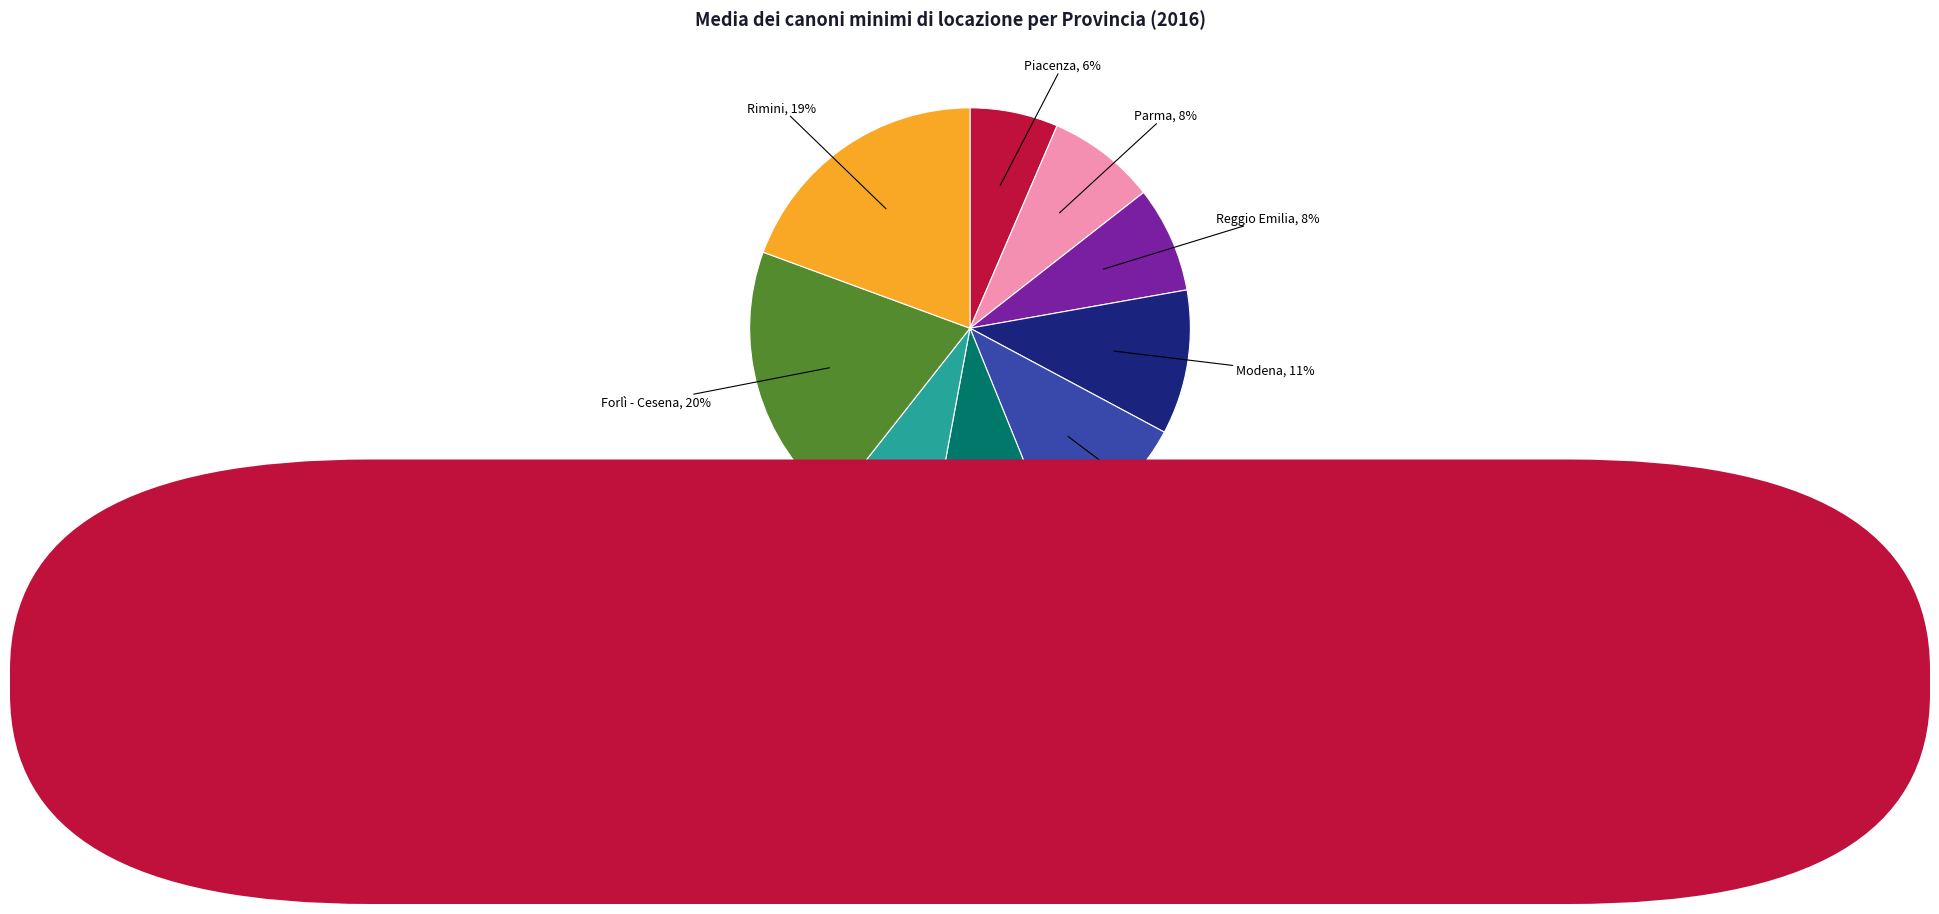

Count the number of slices in the pie.

9